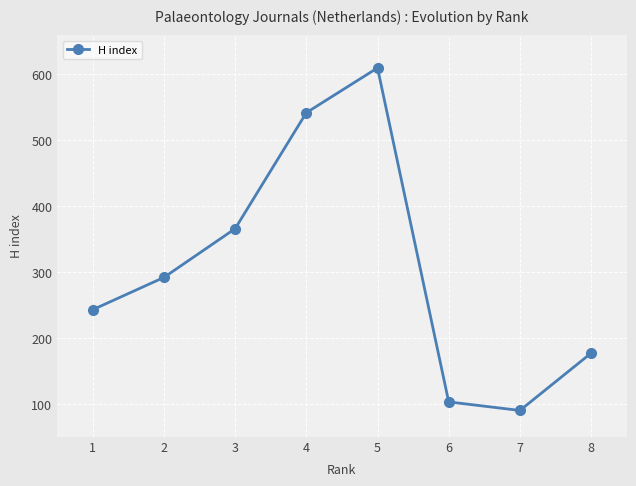

Does the chart have visible grid lines?

Yes